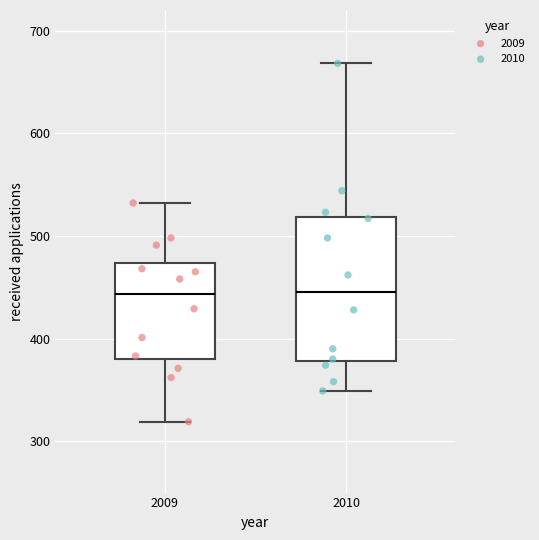

Where does the upper whisker of the box at x = 2010 end on the y-axis? The values are not printed on the chart, so give them approximately, as read against the axis.

670